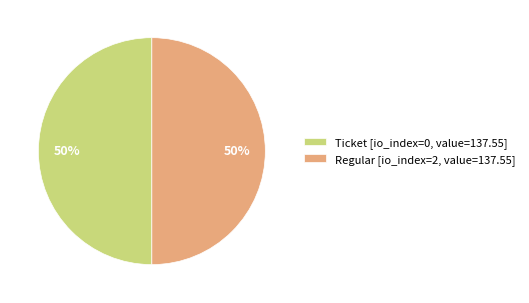

Count the number of slices in the pie.

2